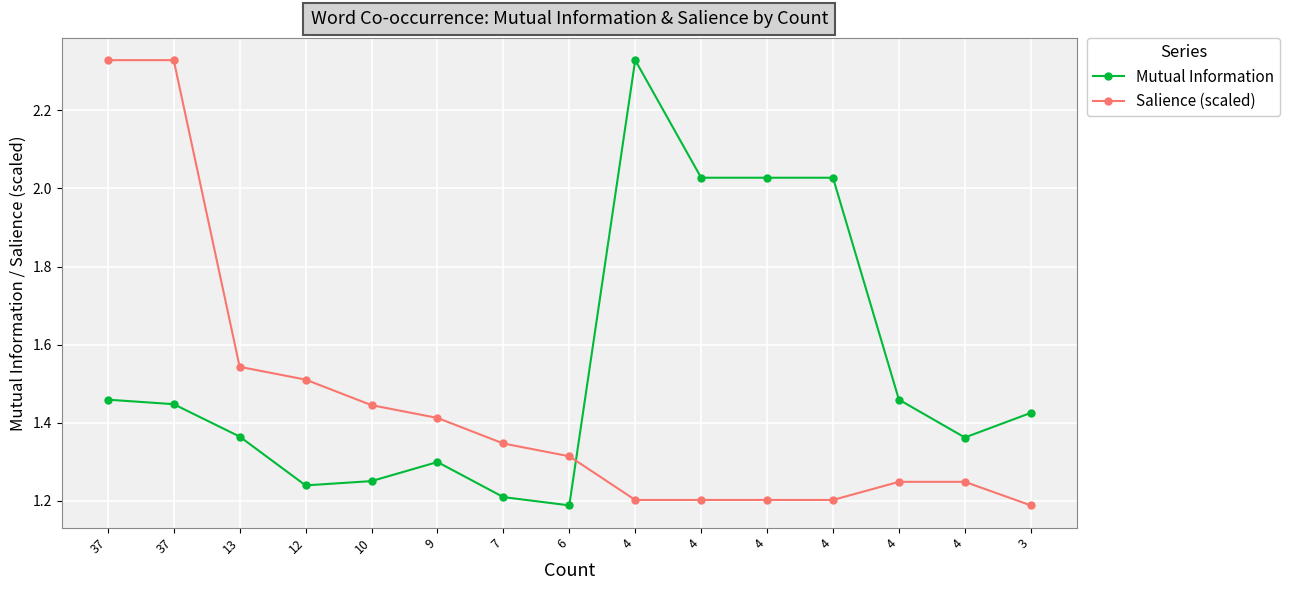

Reading right to left, transcribe all the data shown in this chart.

Mutual Information: 1.4	1.4	1.5	2.0	2.0	2.0	2.3	1.2	1.2	1.3	1.3	1.2	1.4	1.4	1.5
Salience (scaled): 1.2	1.2	1.2	1.2	1.2	1.2	1.2	1.3	1.3	1.4	1.4	1.5	1.5	2.3	2.3